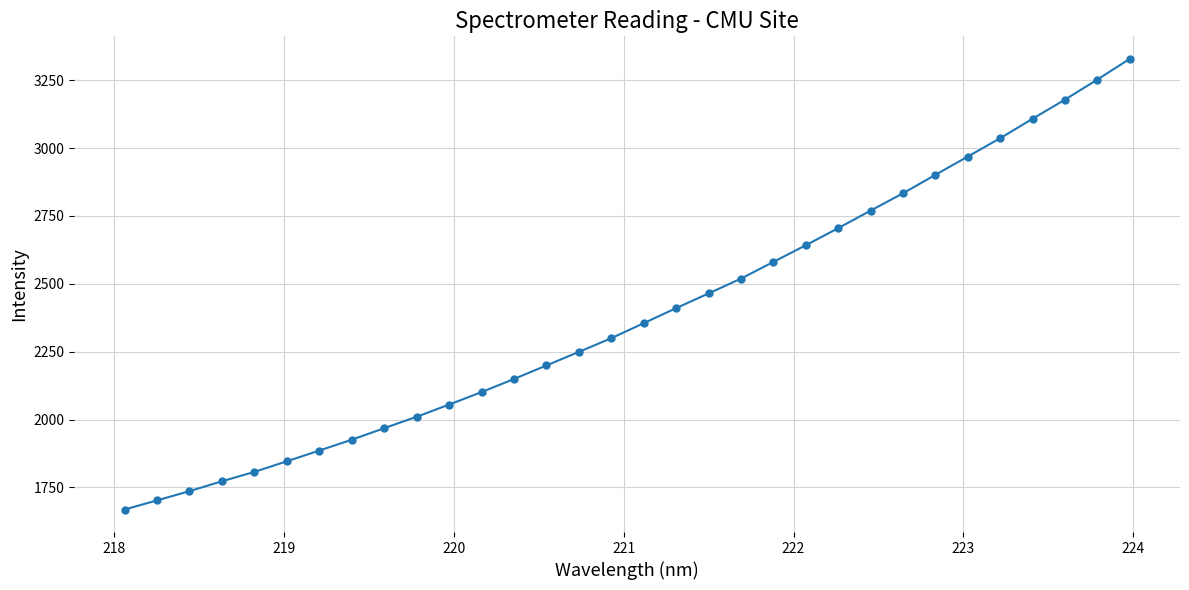

What is the smallest value displayed?

1668.7